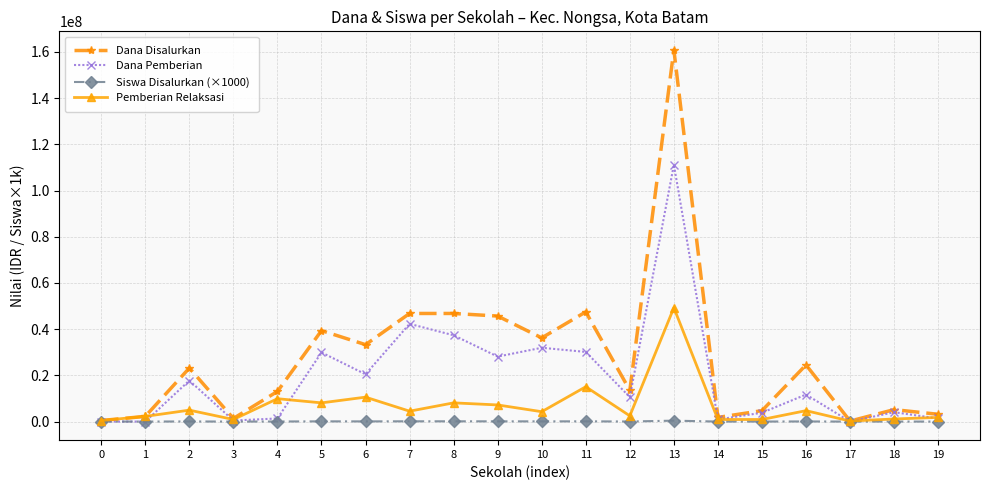

Which series has the largest range (max minus min)?

Dana Disalurkan